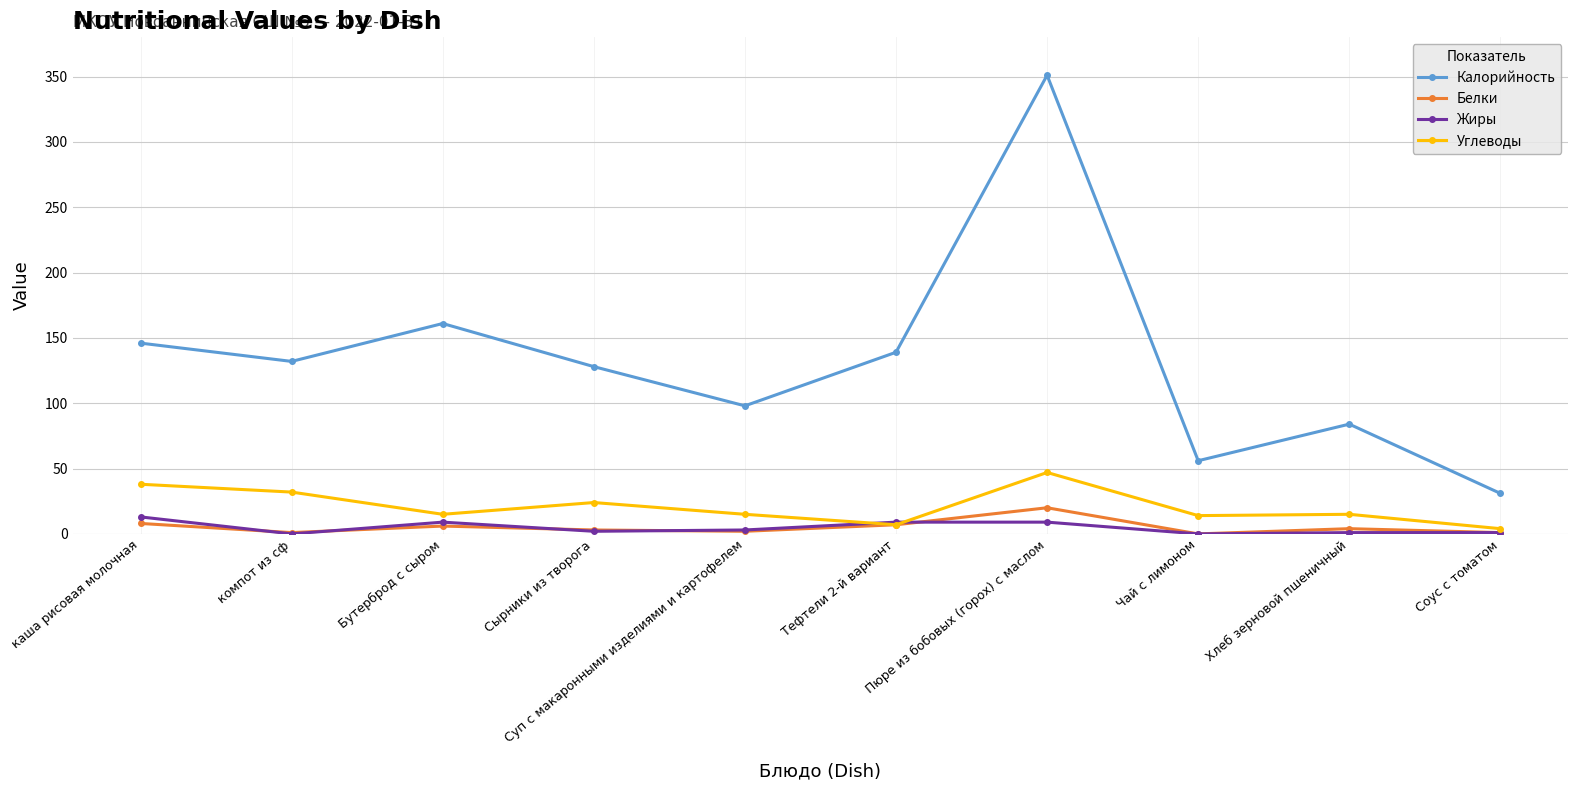

Which series has the widest spread of values?

Калорийность